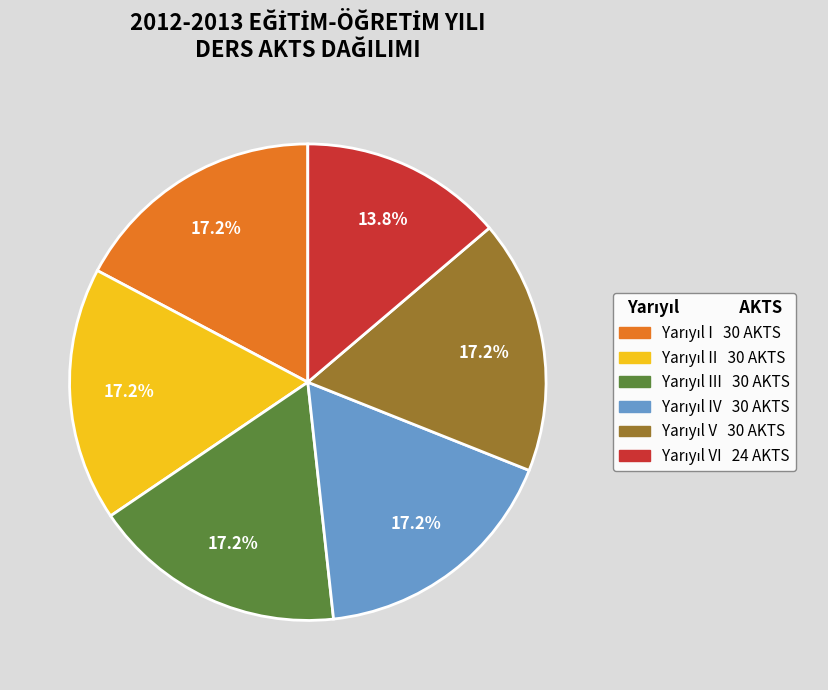

Is there a majority slice in this chart?

No